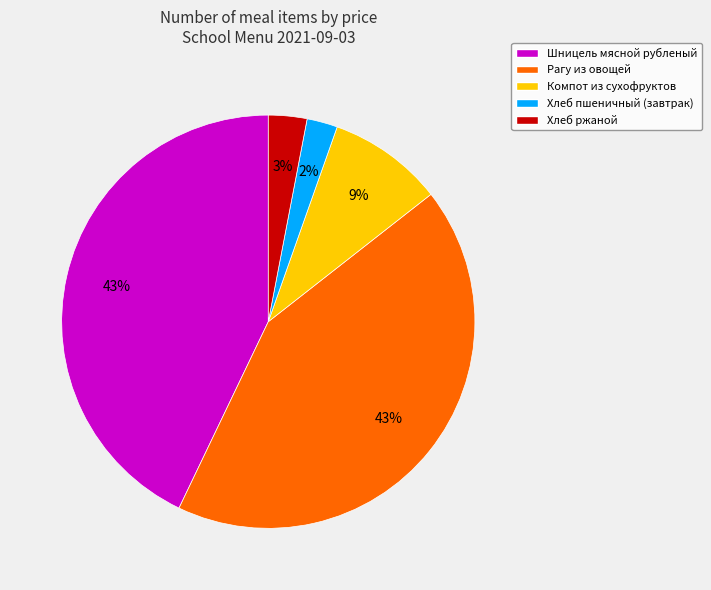

Is there any slice that represents more than half of the pie?

No